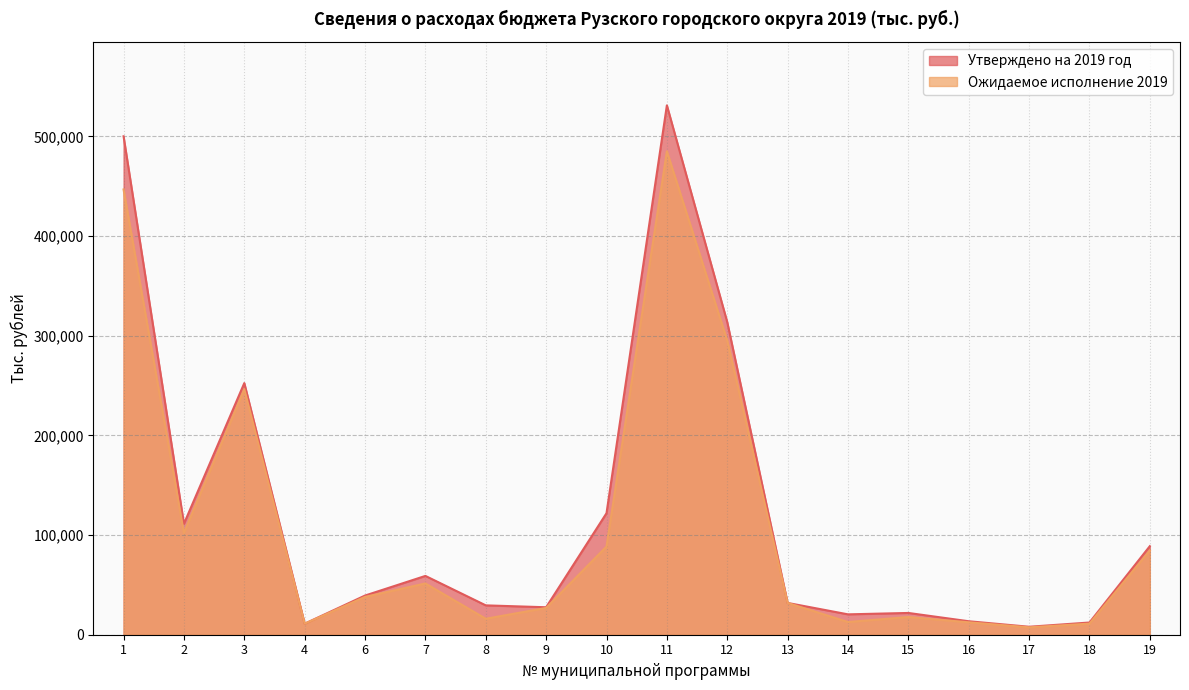

How many categories are shown in the chart?

18